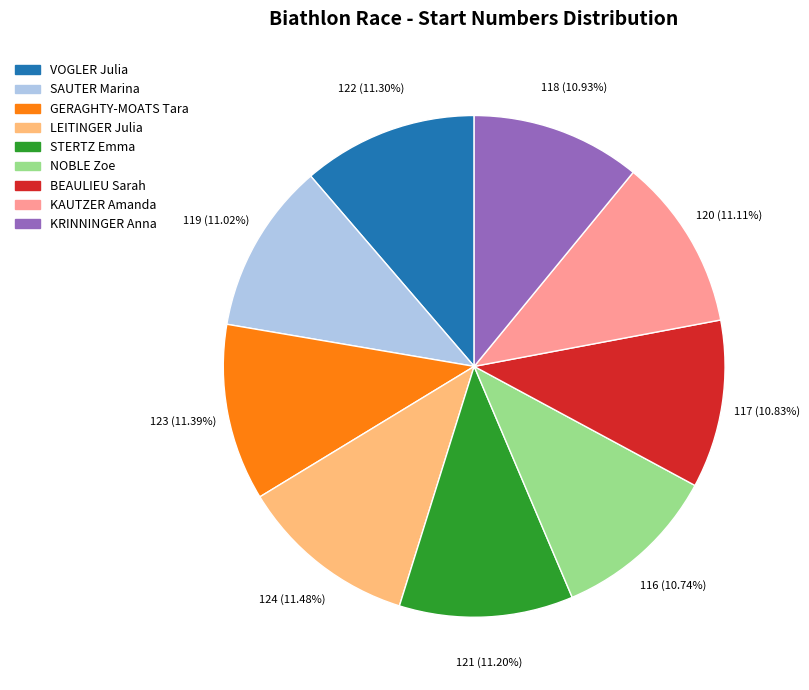

Does any single category account for the majority?

No